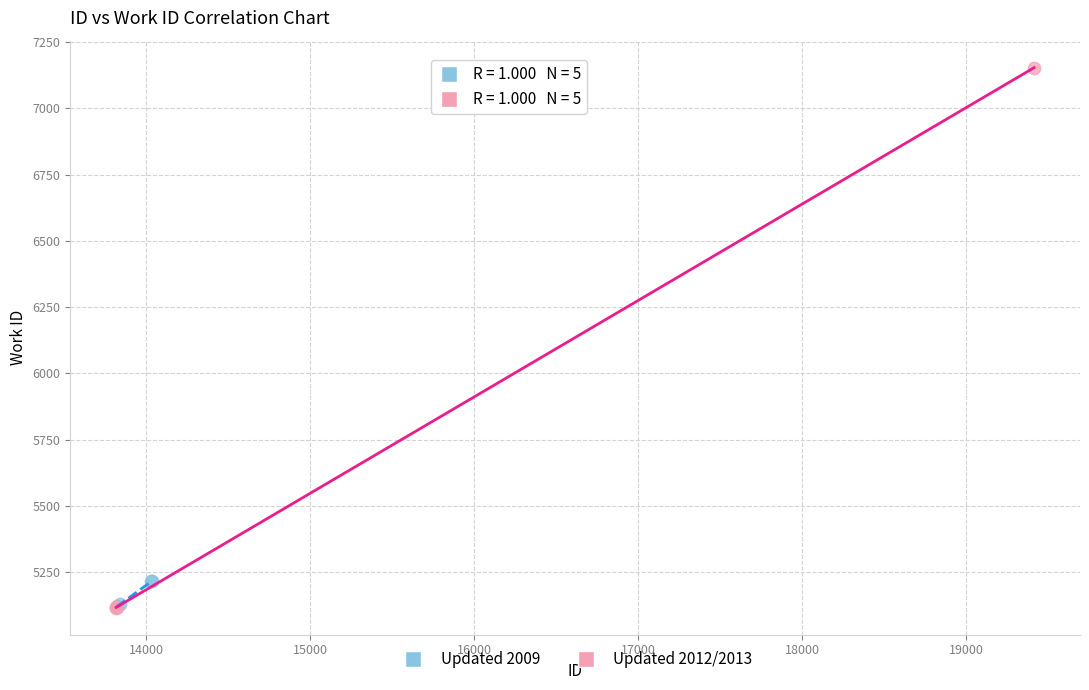

Which series reaches the maximum Y coordinate?

Updated 2012/2013